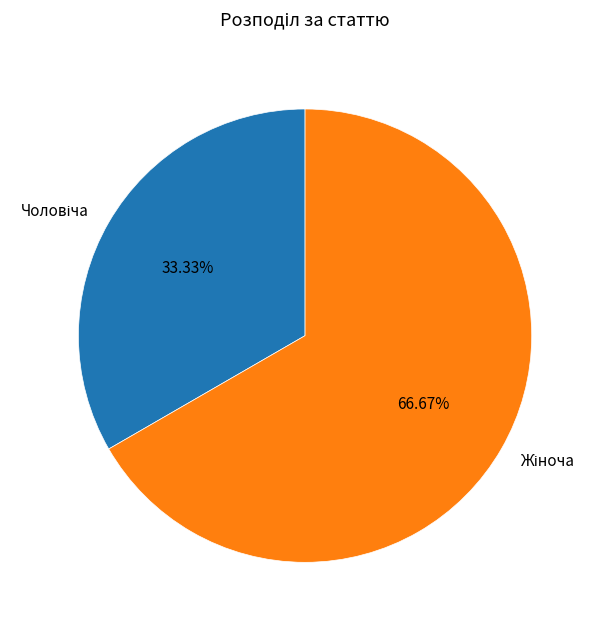

Is there a majority slice in this chart?

Yes